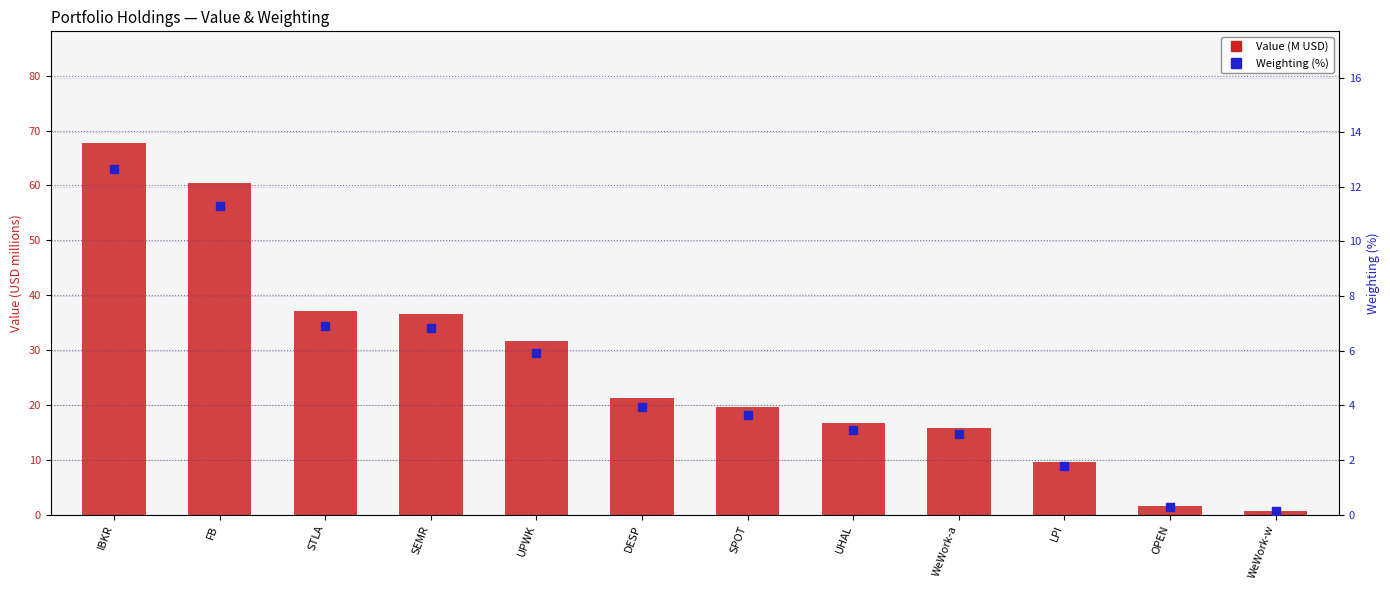

Which series has the widest spread of Y values?

Value (M USD)